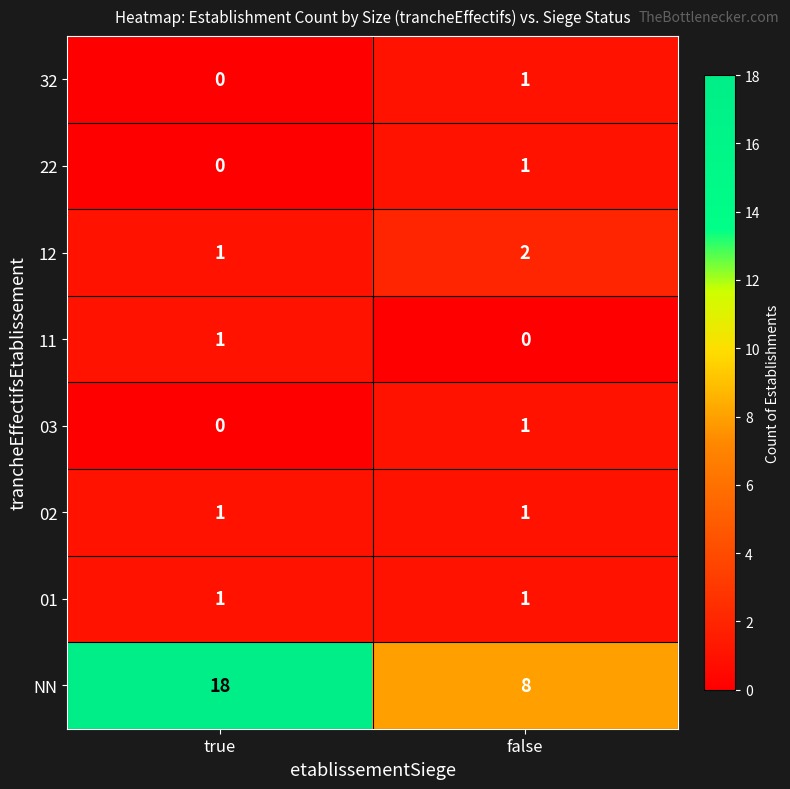

Between true and false, which series saw the biggest shift?

NN